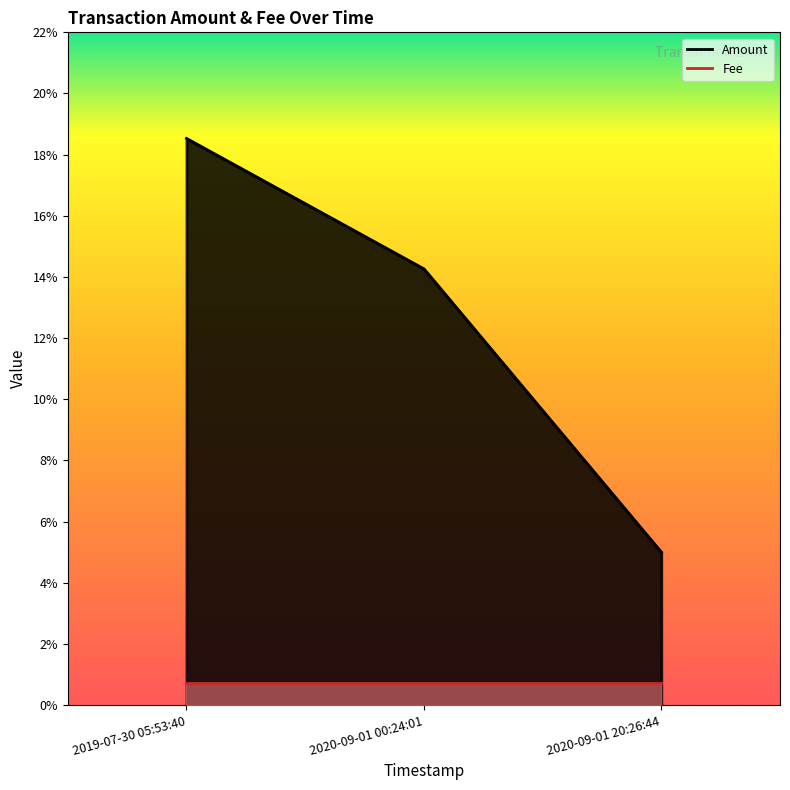

Reading right to left, extract all data points from this chart.

0.1	0.1	0.2